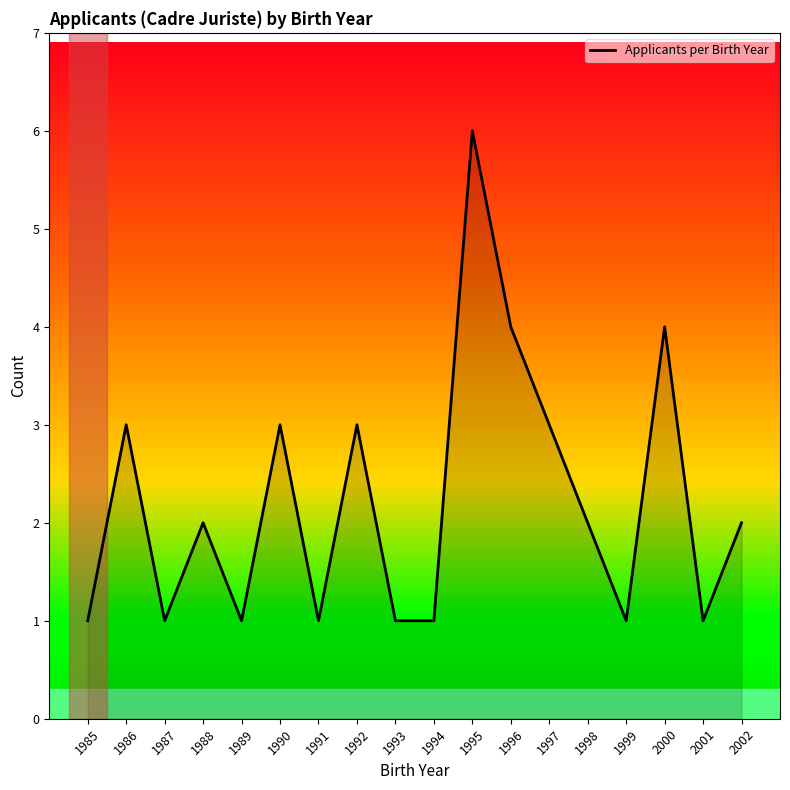

The value at 2002 is 1. True or false?

False